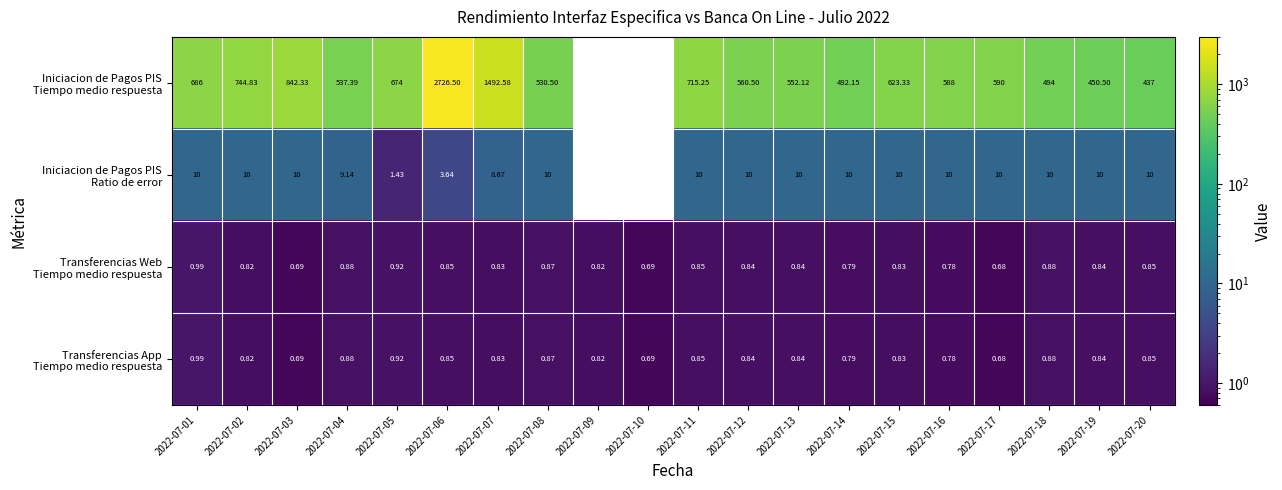

At which category is the sum across all series the highest?

2022-07-06